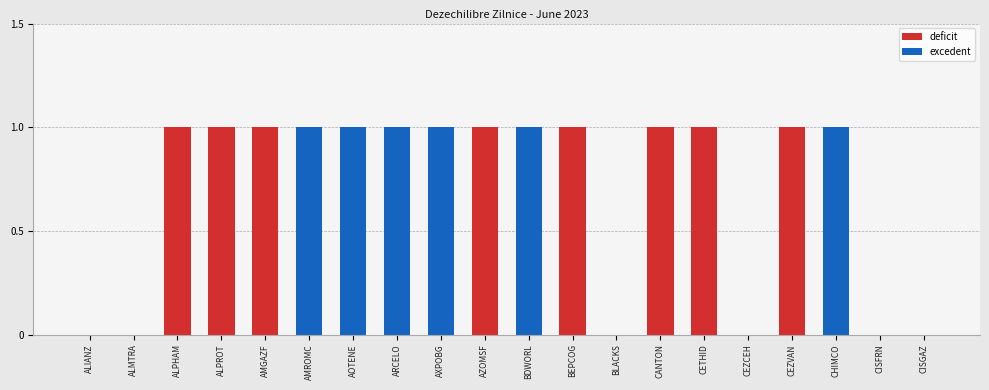

Is it true that deficit equals 0 at ARCELO?

True